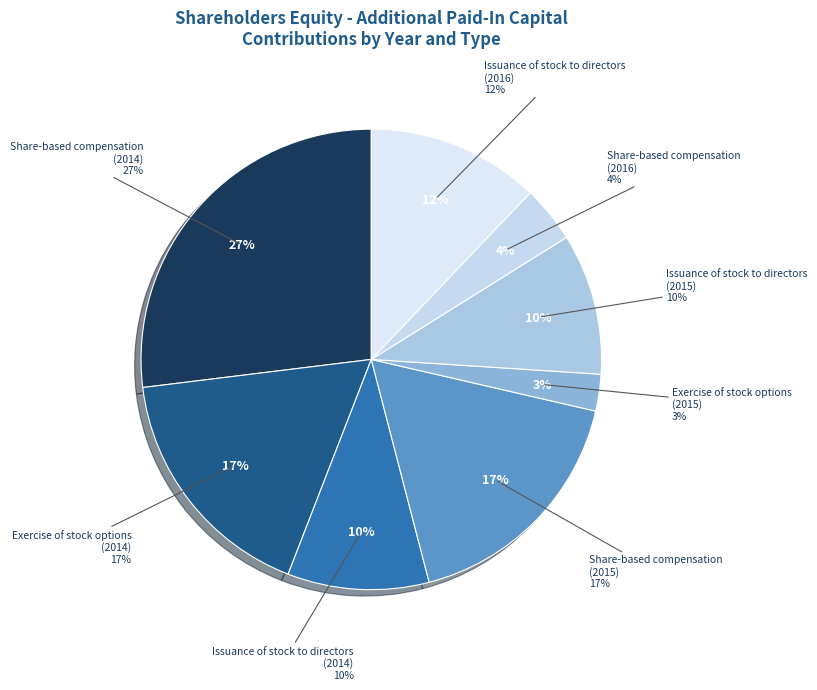

Count the number of slices in the pie.

8